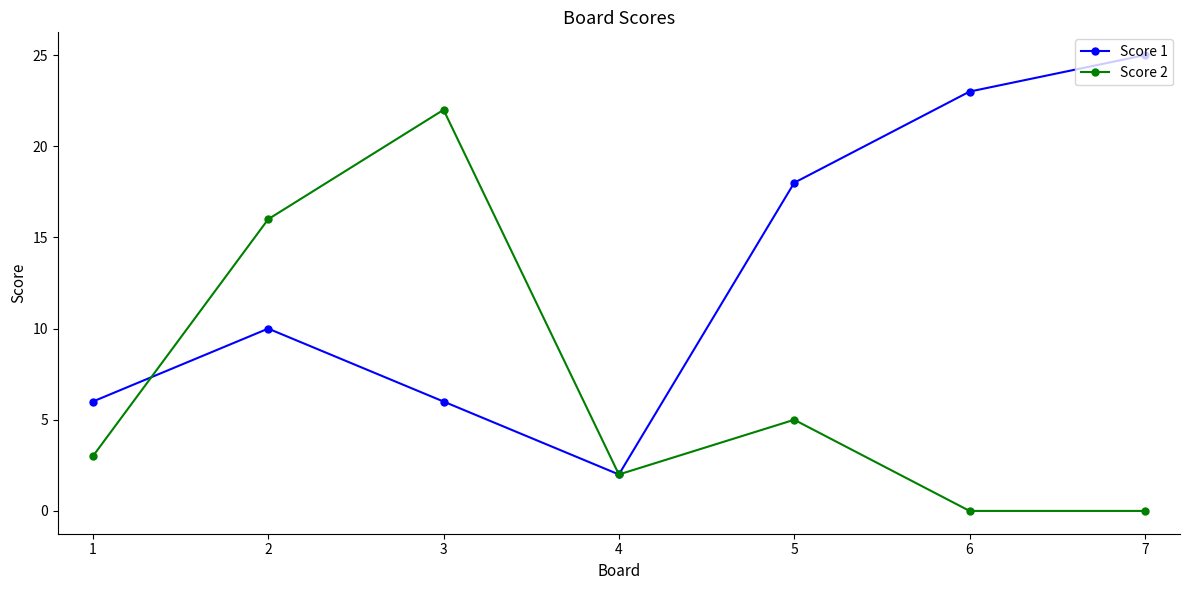

What is the difference between the maximum and minimum values in the Score 2 series?

22